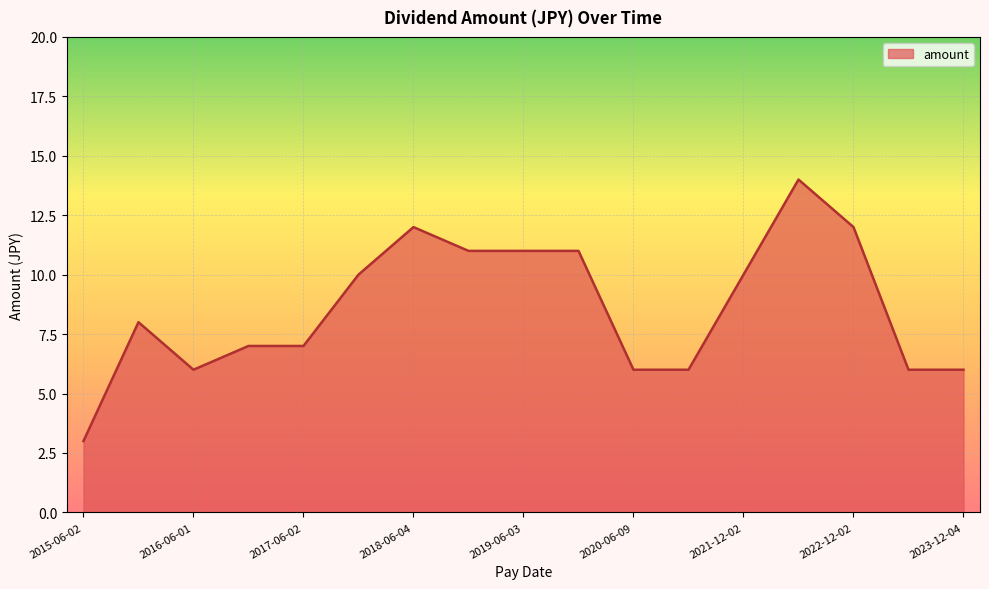

What is the greatest value displayed?

14